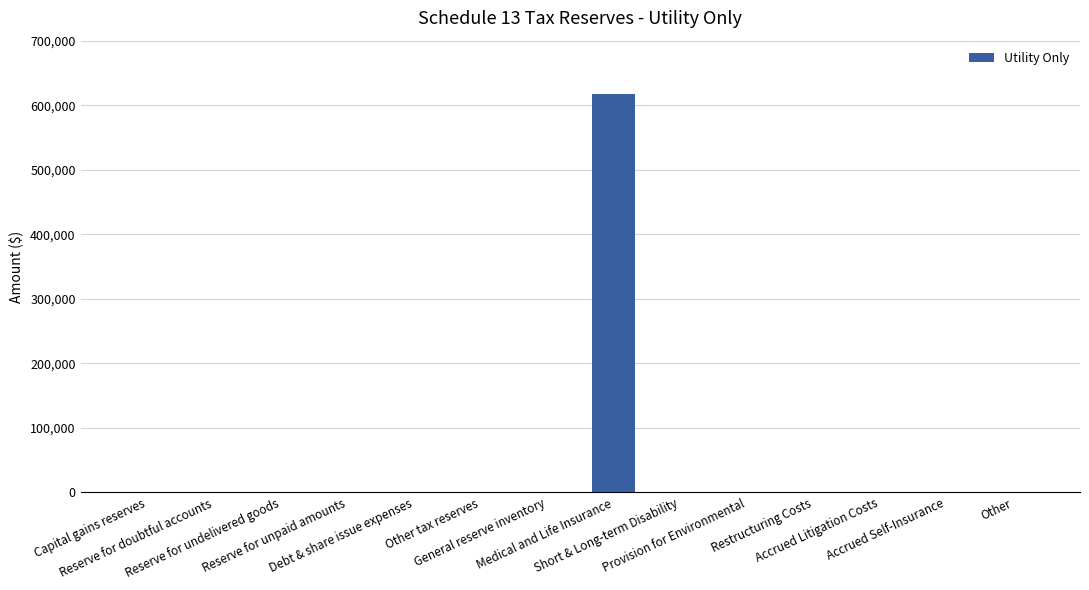

What is the maximum value shown in the chart?

617629